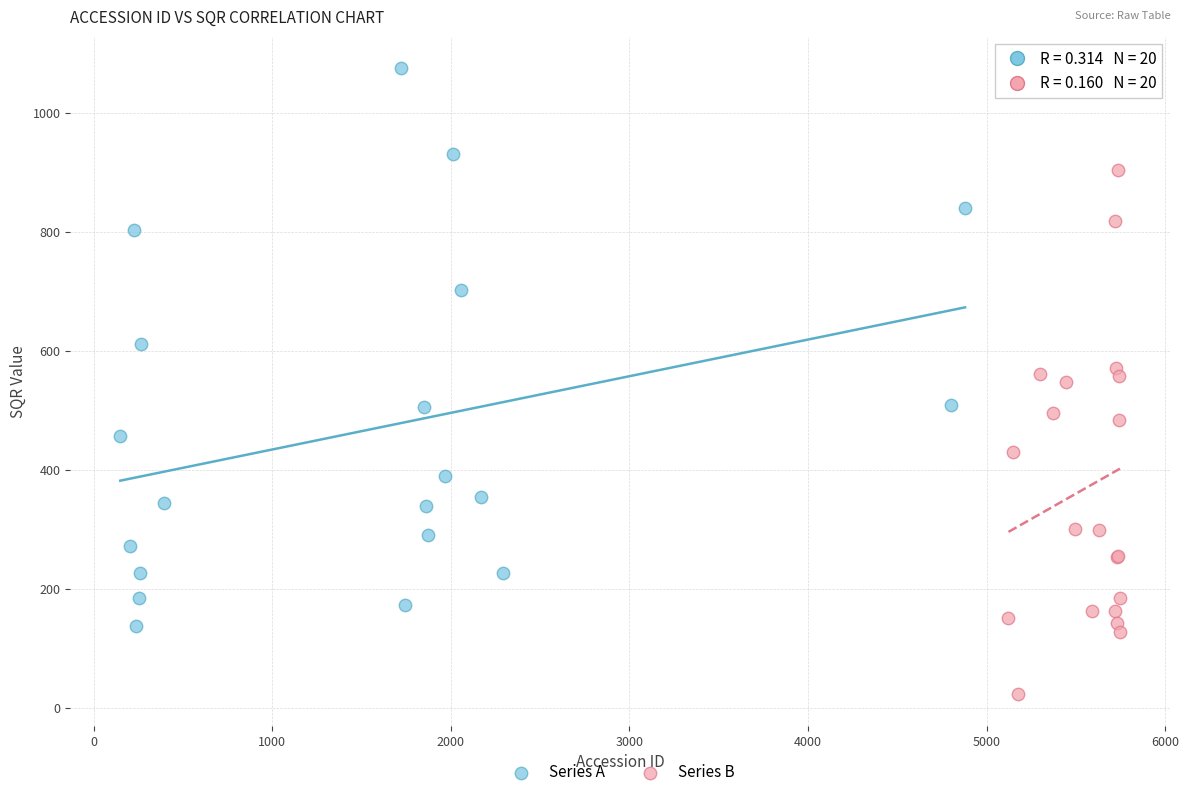

Which series contains the lowest Y value?

Series B